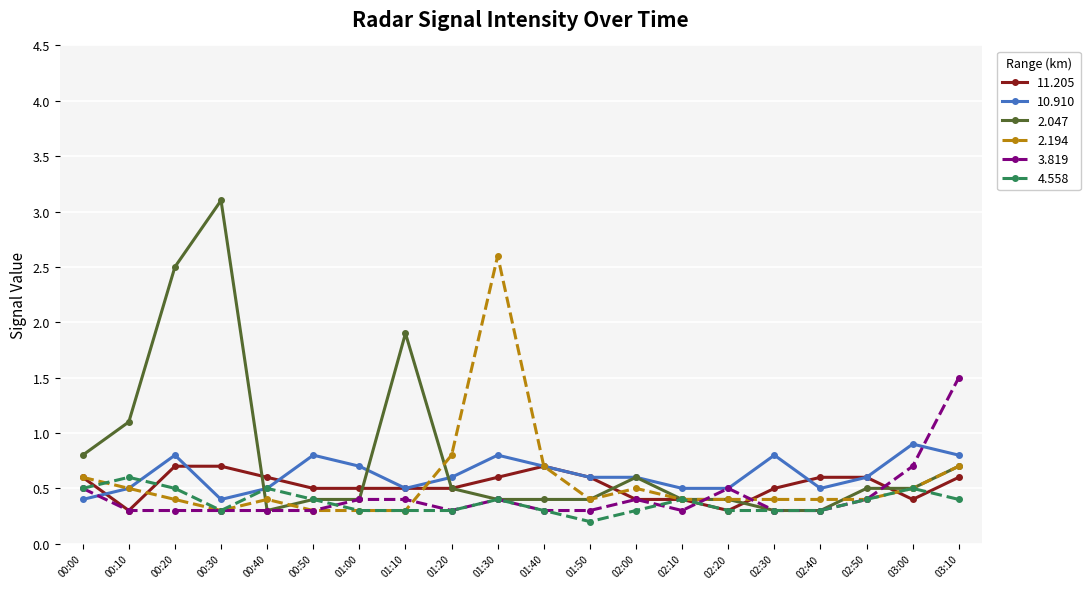

At which label is 2.047 closest to 1?

00:10